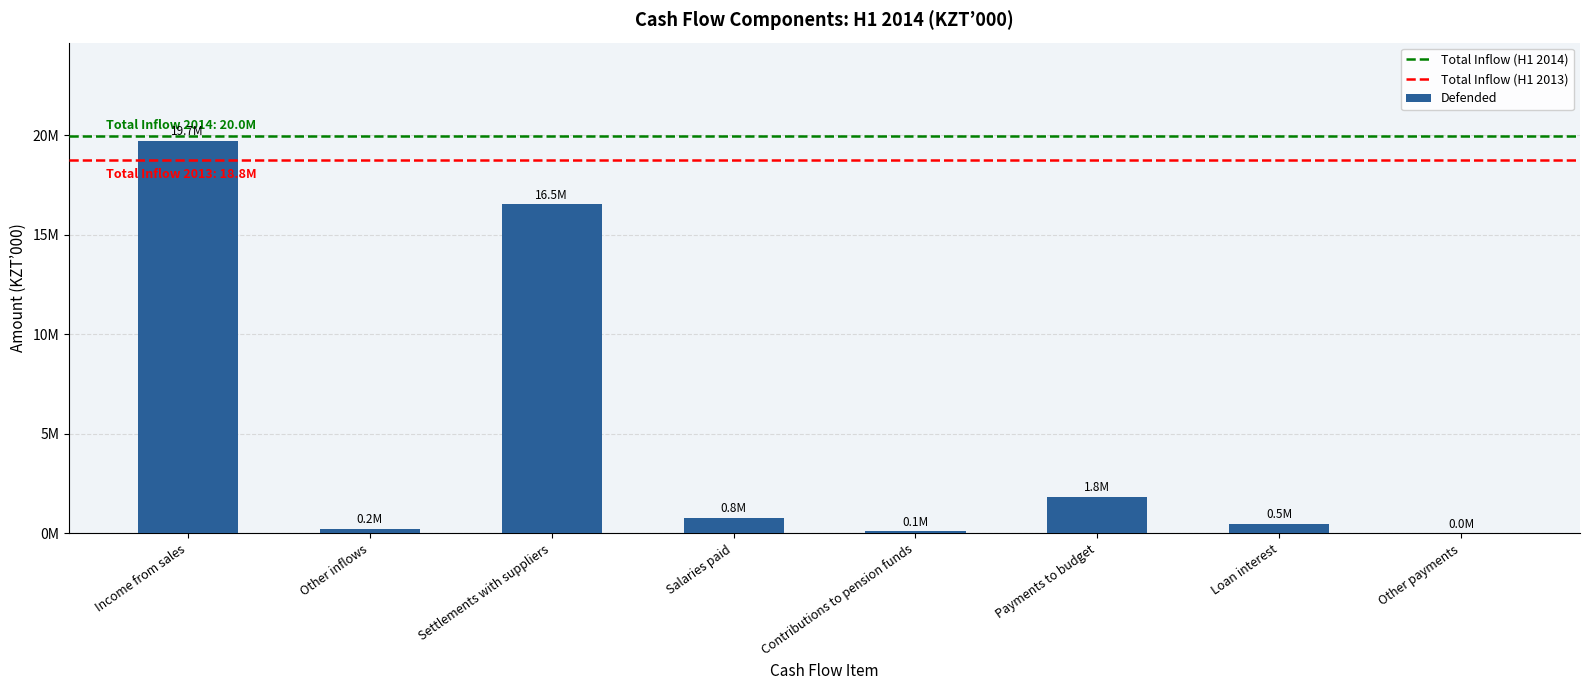

How many values are below 777095?

4